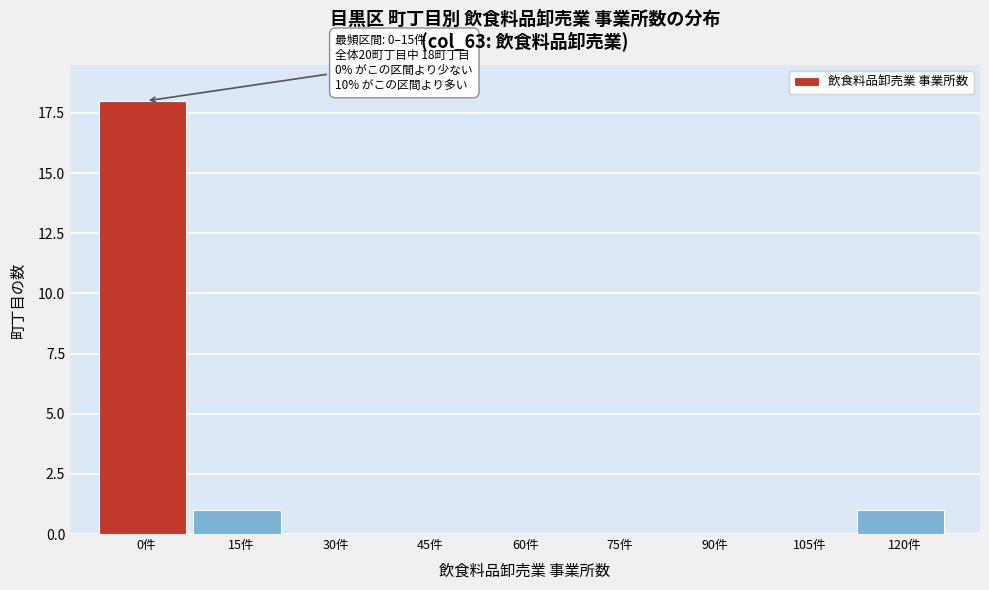

Reading right to left, what are all the values shown in this chart?

120件=1	105件=0	90件=0	75件=0	60件=0	45件=0	30件=0	15件=1	0件=18